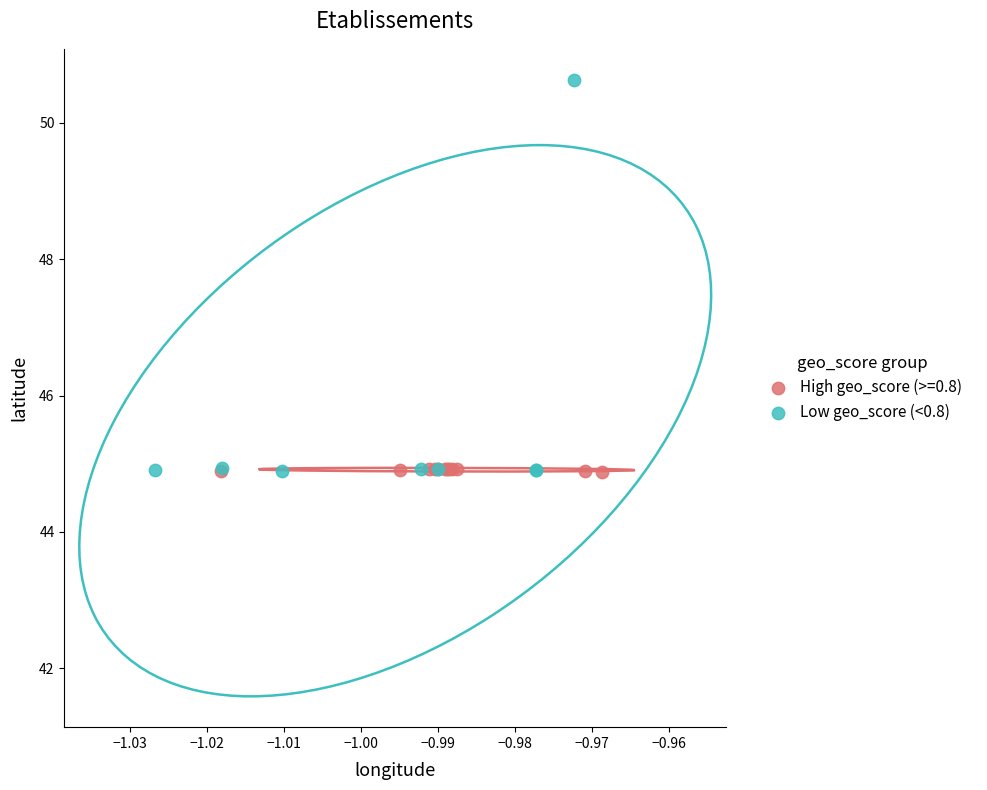

Which series has the largest Y range (max minus min)?

Low geo_score (<0.8)